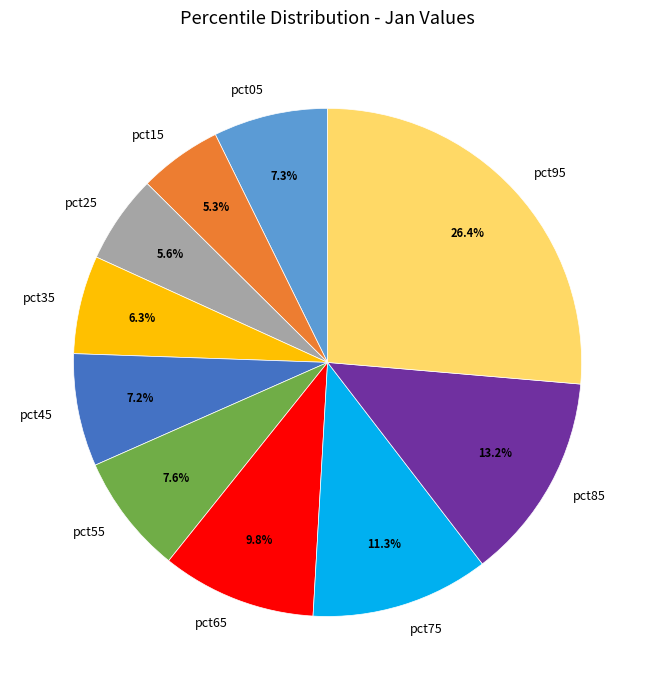

Between pct65 and pct15, which is larger?

pct65